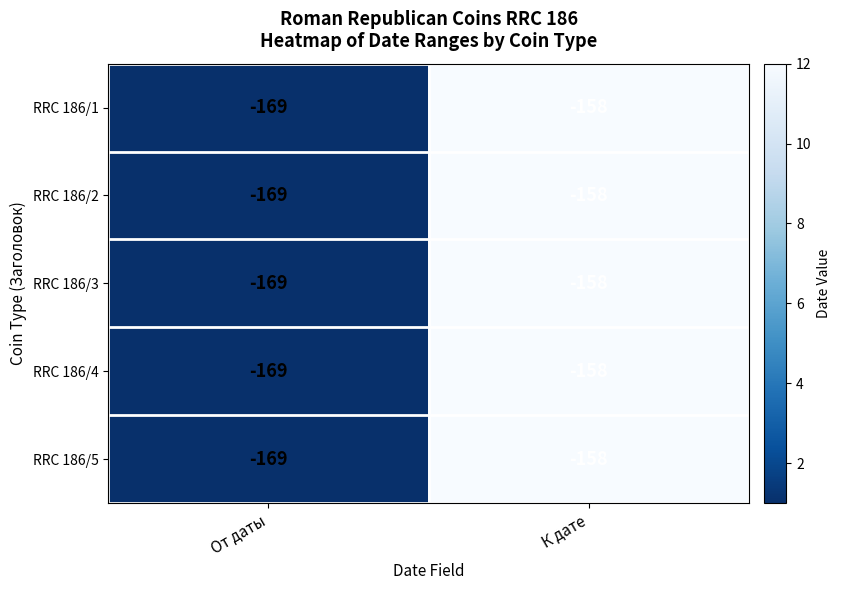

Which label corresponds to the largest value in the chart?

К дате